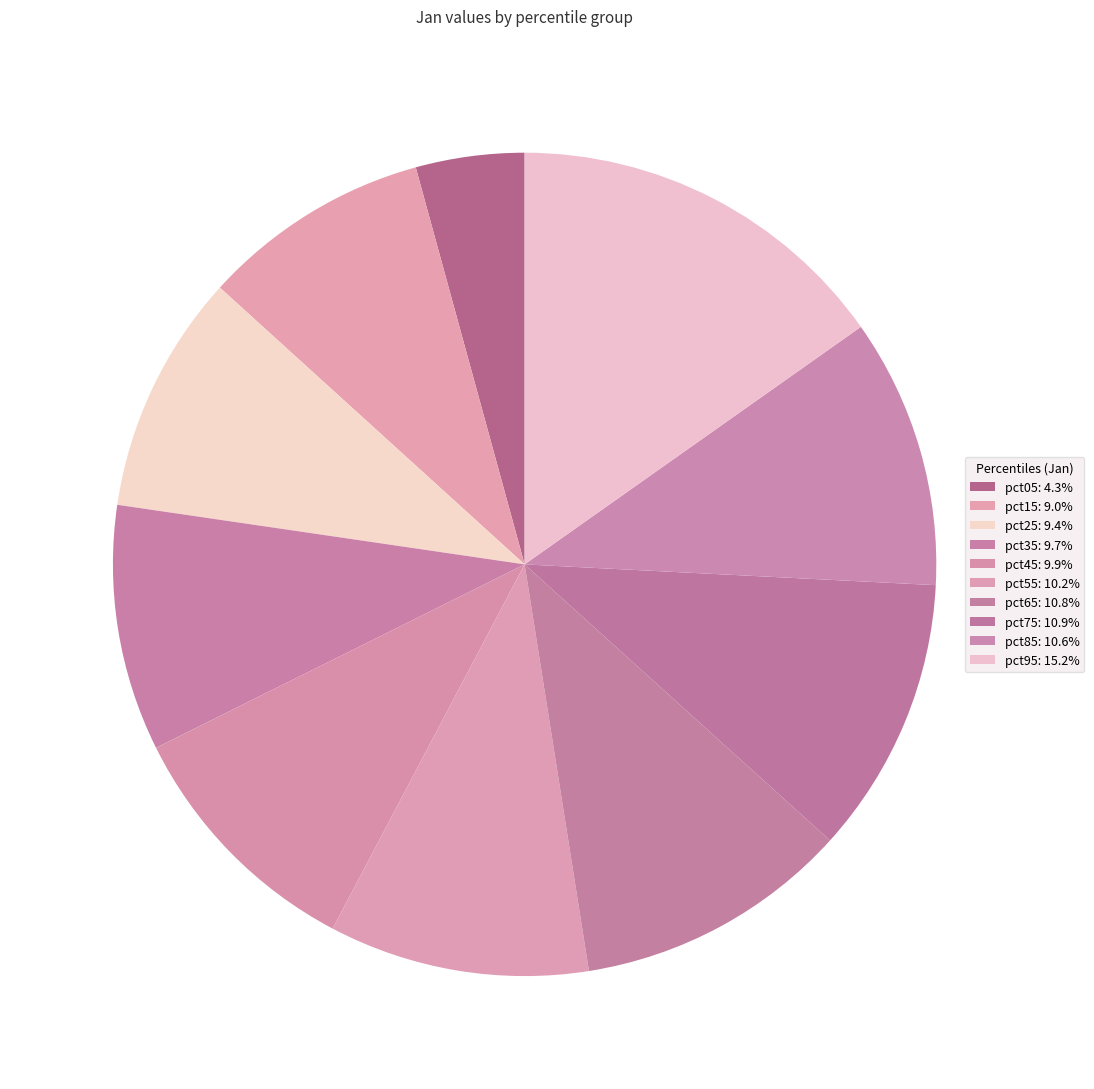

Does pct45 account for over 50% of the chart?

No